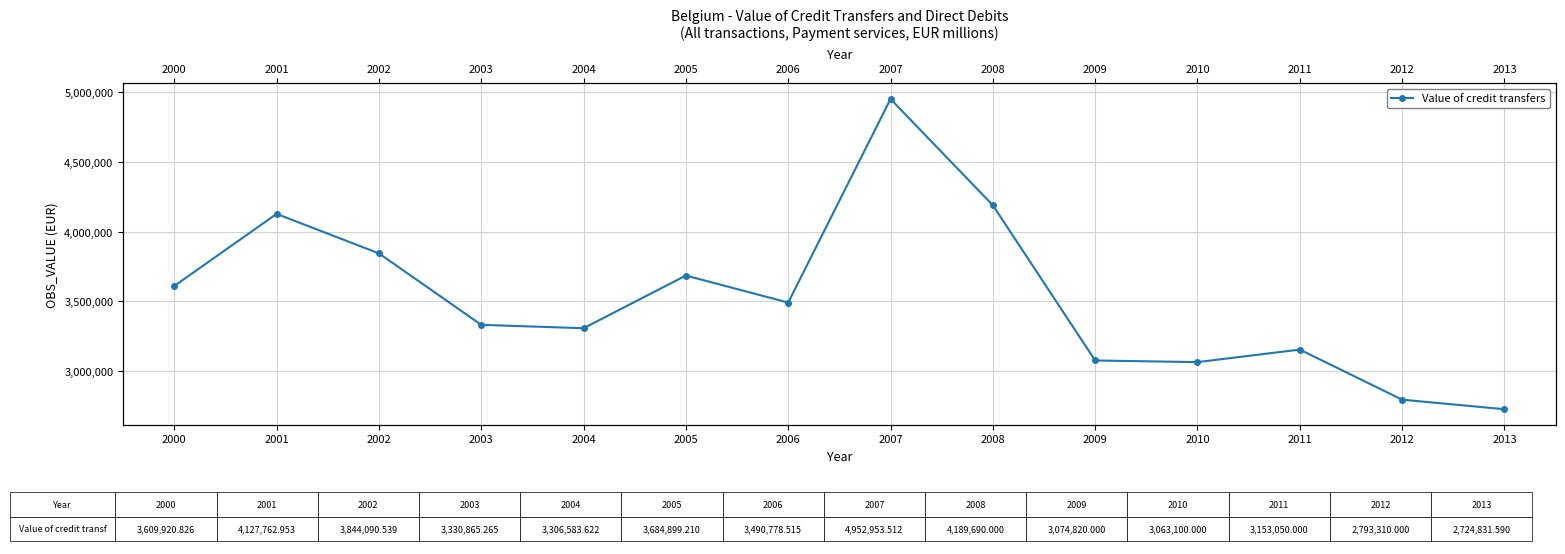

Reading left to right, extract all data points from this chart.

2000=3609920.8	2001=4127763.0	2002=3844090.5	2003=3330865.3	2004=3306583.6	2005=3684899.2	2006=3490778.5	2007=4952953.5	2008=4189690.0	2009=3074820.0	2010=3063100.0	2011=3153050.0	2012=2793310.0	2013=2724831.6